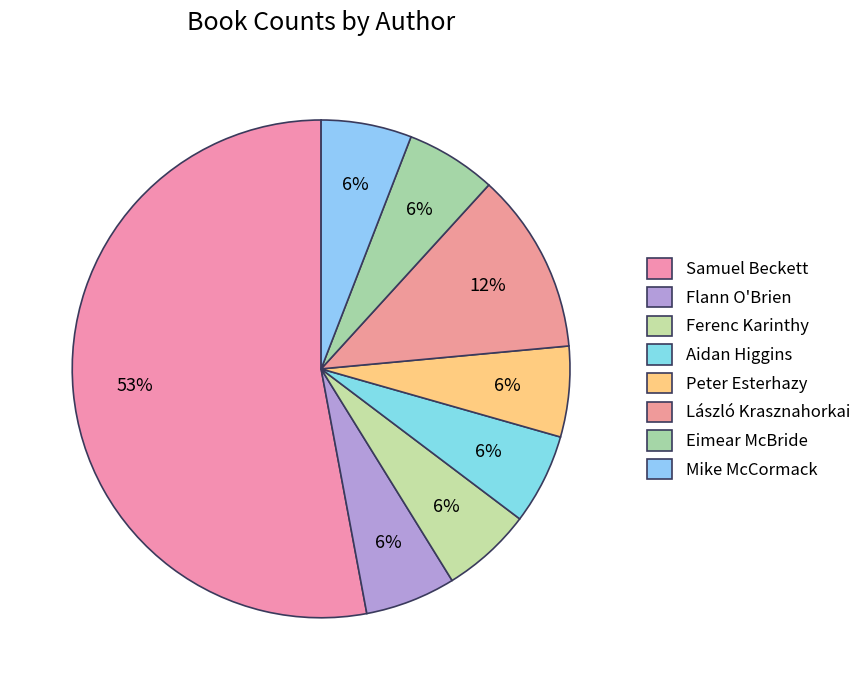

True or false: Peter Esterhazy accounts for 6% of the total.

True